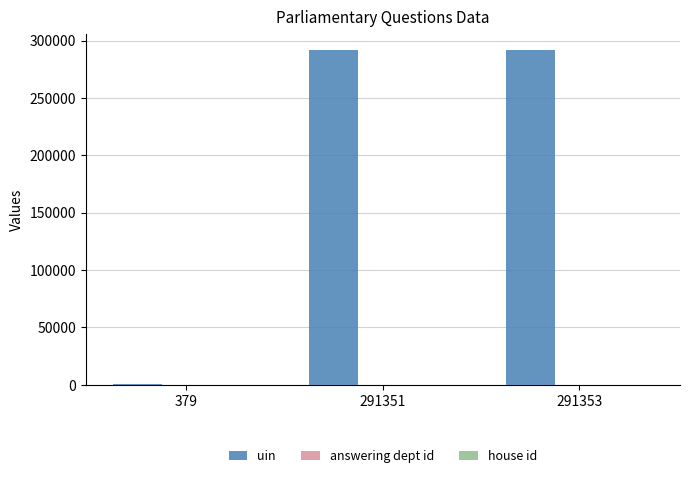

Are the bars grouped side by side (vs. stacked)?

Yes